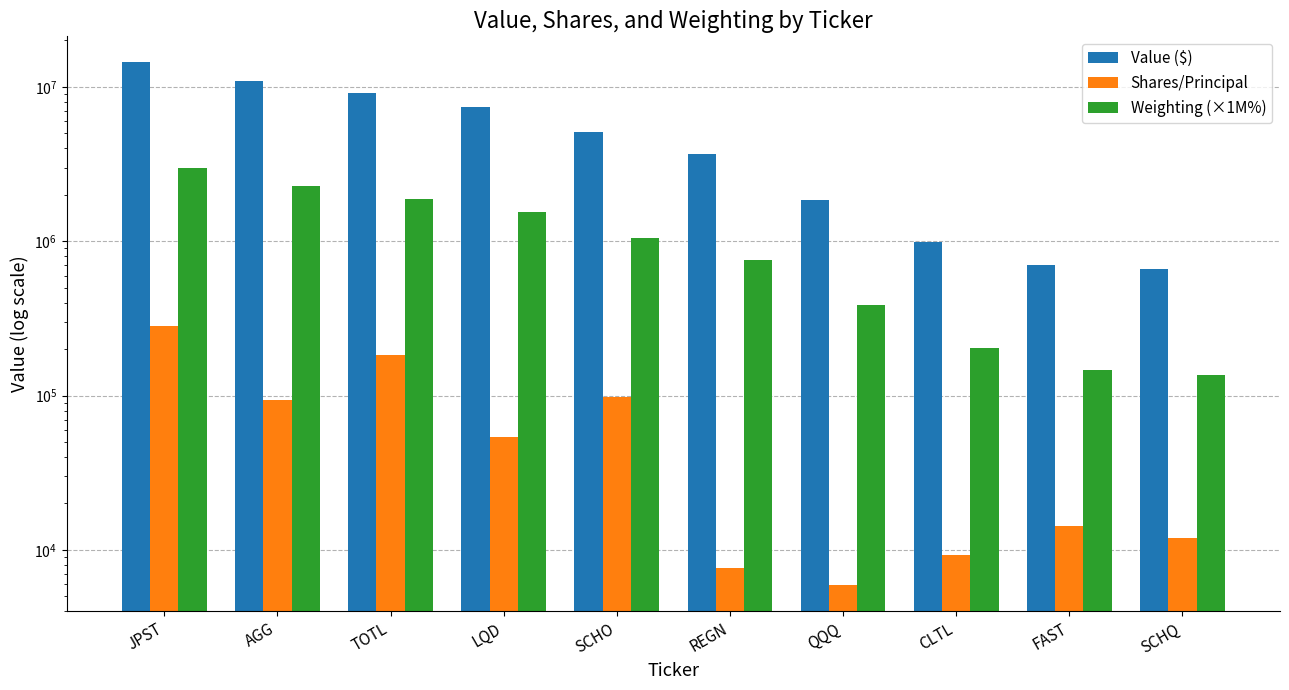

Reading left to right, extract all data points from this chart.

Value ($): JPST=14405000	AGG=10997000	TOTL=9068000	LQD=7454000	SCHO=5070000	REGN=3664000	QQQ=1853000	CLTL=984000	FAST=703000	SCHQ=658000
Shares/Principal: JPST=283611	AGG=93042	TOTL=184001	LQD=53962	SCHO=98649	REGN=7585	QQQ=5906	CLTL=9316	FAST=14398	SCHQ=12009
Weighting (×1M%): JPST=2992000	AGG=2284000	TOTL=1883000	LQD=1548000	SCHO=1053000	REGN=761000	QQQ=385000	CLTL=204000	FAST=146000	SCHQ=137000